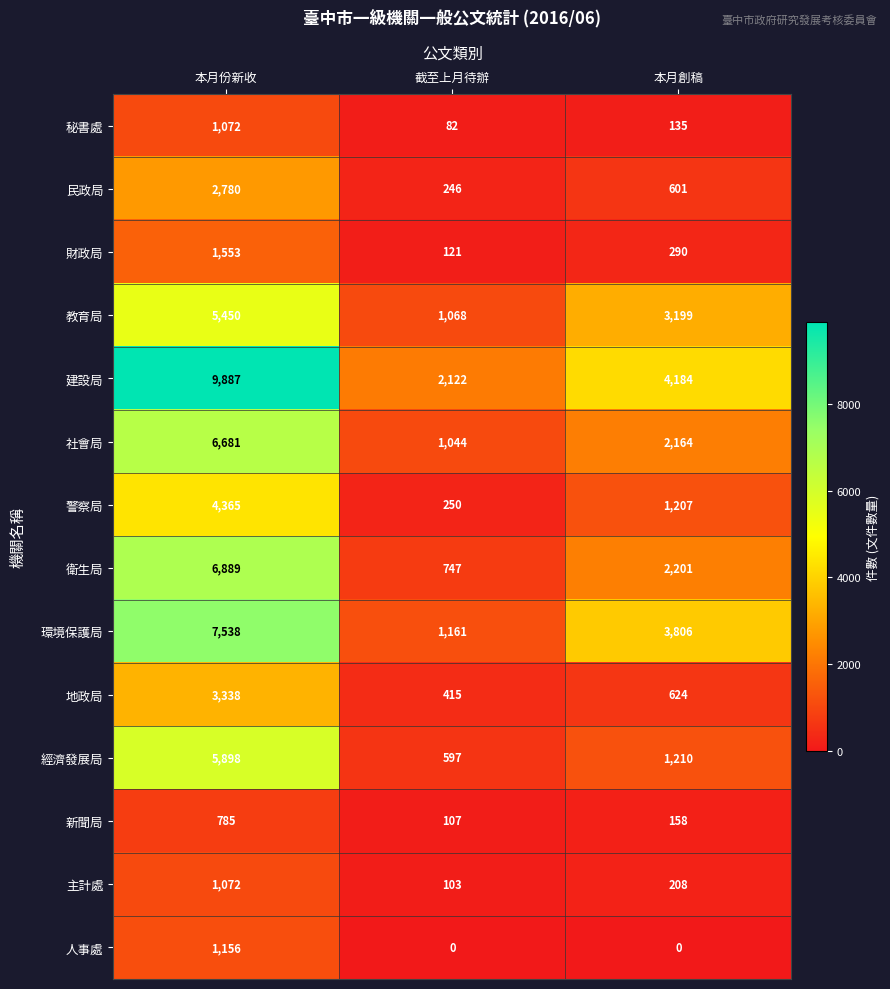

At 截至上月待辦, list the series in order from largest to smallest.

建設局, 環境保護局, 教育局, 社會局, 衛生局, 經濟發展局, 地政局, 警察局, 民政局, 財政局, 新聞局, 主計處, 秘書處, 人事處